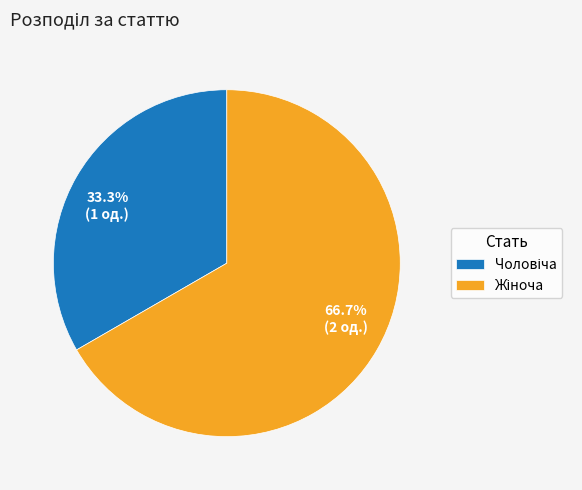

Is there a majority slice in this chart?

Yes